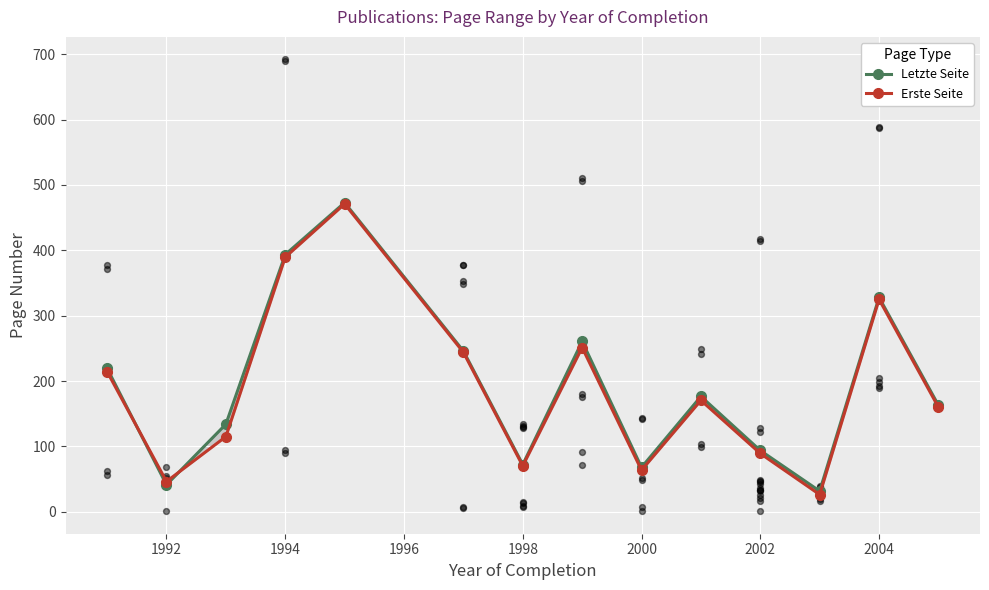

Which series reaches the minimum Y coordinate?

Erste Seite